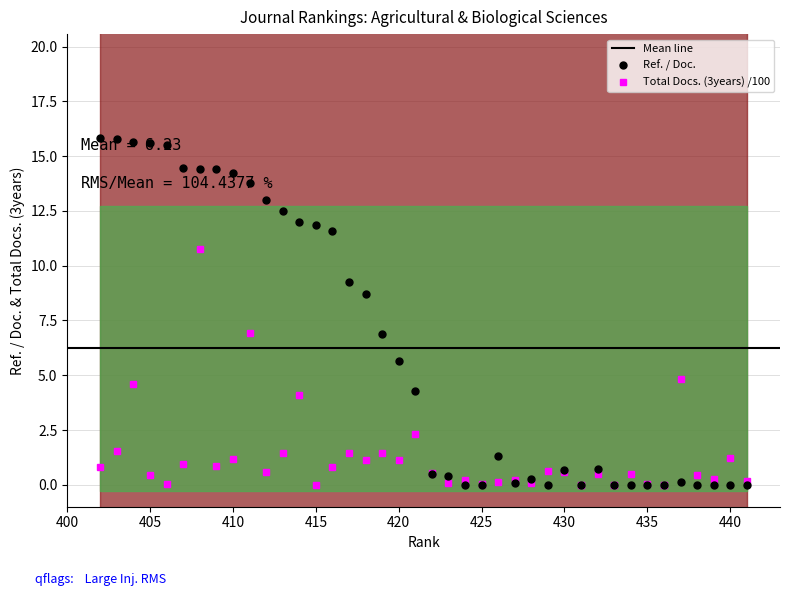

Reading left to right, list all the values displayed in this chart.

Ref. / Doc.: 441=0.0	440=0.0	439=0.0	438=0.0	437=0.1	436=0.0	435=0.0	434=0.0	433=0.0	432=0.7	431=0.0	430=0.7	429=0.0	428=0.2	427=0.1	426=1.3	425=0.0	424=0.0	423=0.4	422=0.5	421=4.3	420=5.7	419=6.9	418=8.7	417=9.2	416=11.6	415=11.8	414=12.0	413=12.5	412=13.0	411=13.8	410=14.2	409=14.4	408=14.4	407=14.5	406=15.5	405=15.6	404=15.6	403=15.8	402=15.8
Total Docs. (3years): 441=0.2	440=1.2	439=0.3	438=0.5	437=4.8	436=0.0	435=0.0	434=0.5	433=0.0	432=0.5	431=0.0	430=0.6	429=0.6	428=0.1	427=0.2	426=0.1	425=0.0	424=0.2	423=0.1	422=0.6	421=2.3	420=1.1	419=1.4	418=1.1	417=1.4	416=0.8	415=0.0	414=4.1	413=1.4	412=0.6	411=6.9	410=1.2	409=0.9	408=10.7	407=1.0	406=0.0	405=0.4	404=4.6	403=1.5	402=0.8